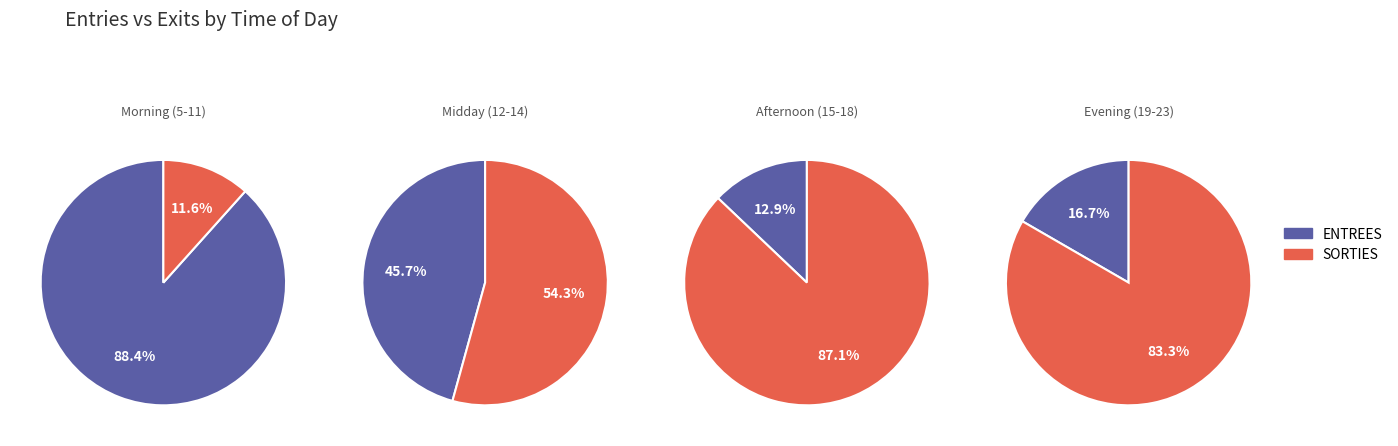

True or false: 26 accounts for 26% of the total.

False